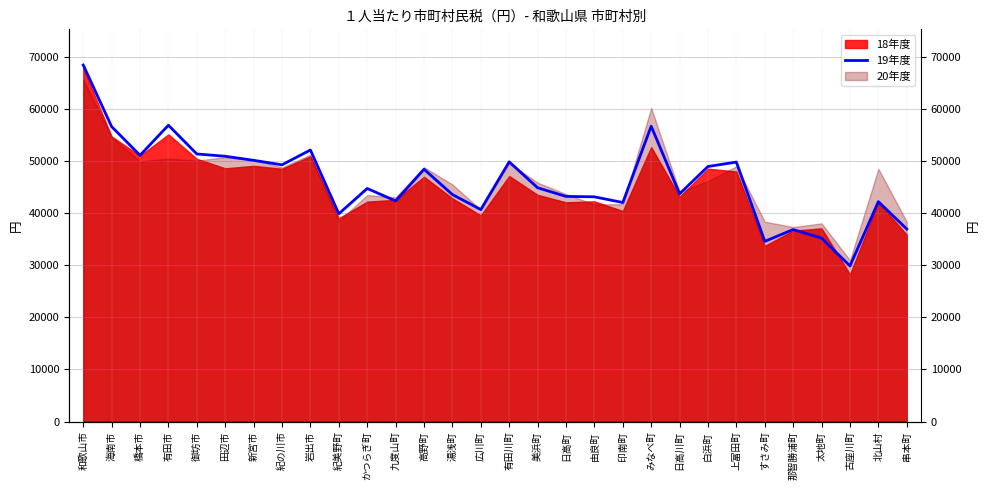

What is the greatest value displayed?

68422.9